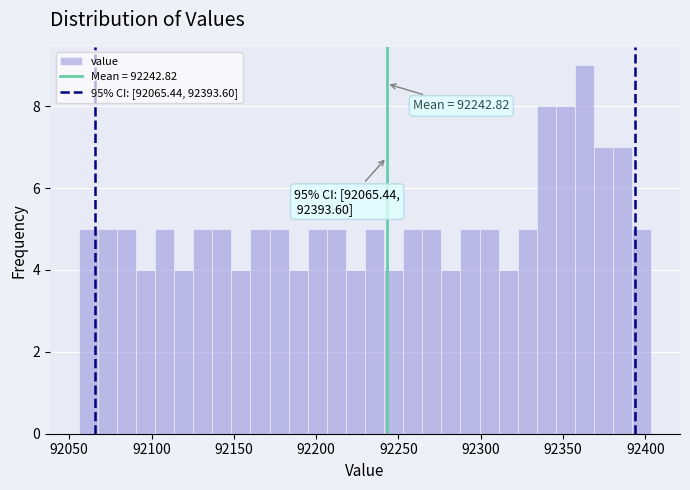

Read against the x-axis, roughly where is the centre of the tallest bar?

92365